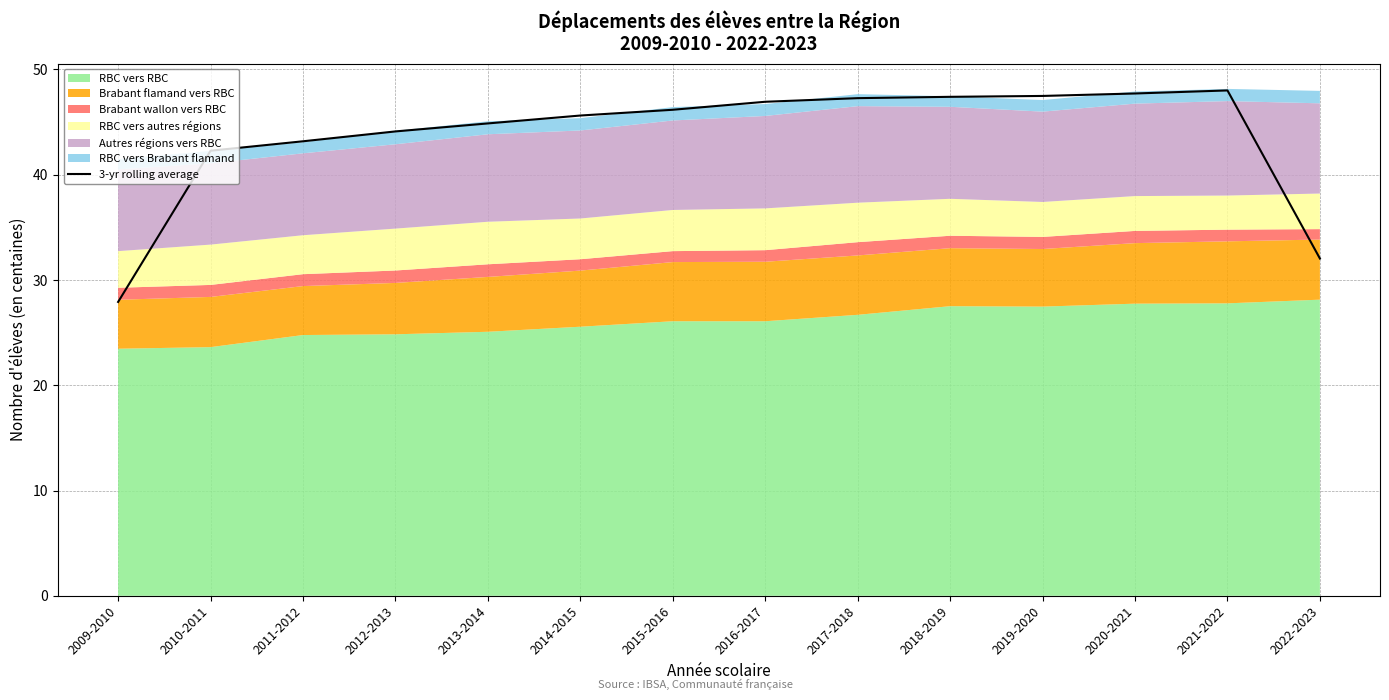

True or false: the data shows 44.9 at 2013-2014.

True